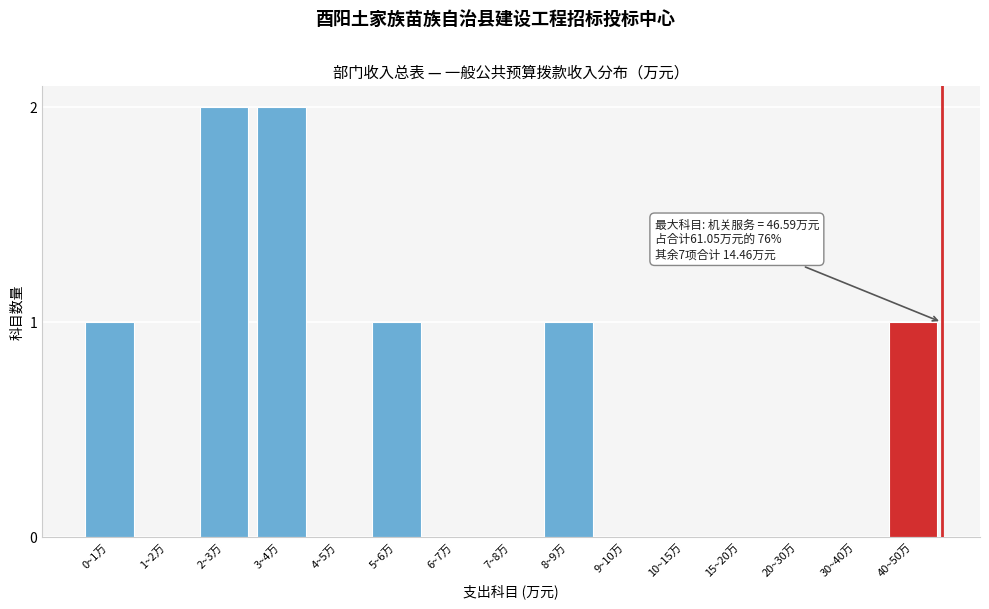

Reading left to right, extract all data points from this chart.

0~1万=1	1~2万=0	2~3万=2	3~4万=2	4~5万=0	5~6万=1	6~7万=0	7~8万=0	8~9万=1	9~10万=0	10~15万=0	15~20万=0	20~30万=0	30~40万=0	40~50万=1